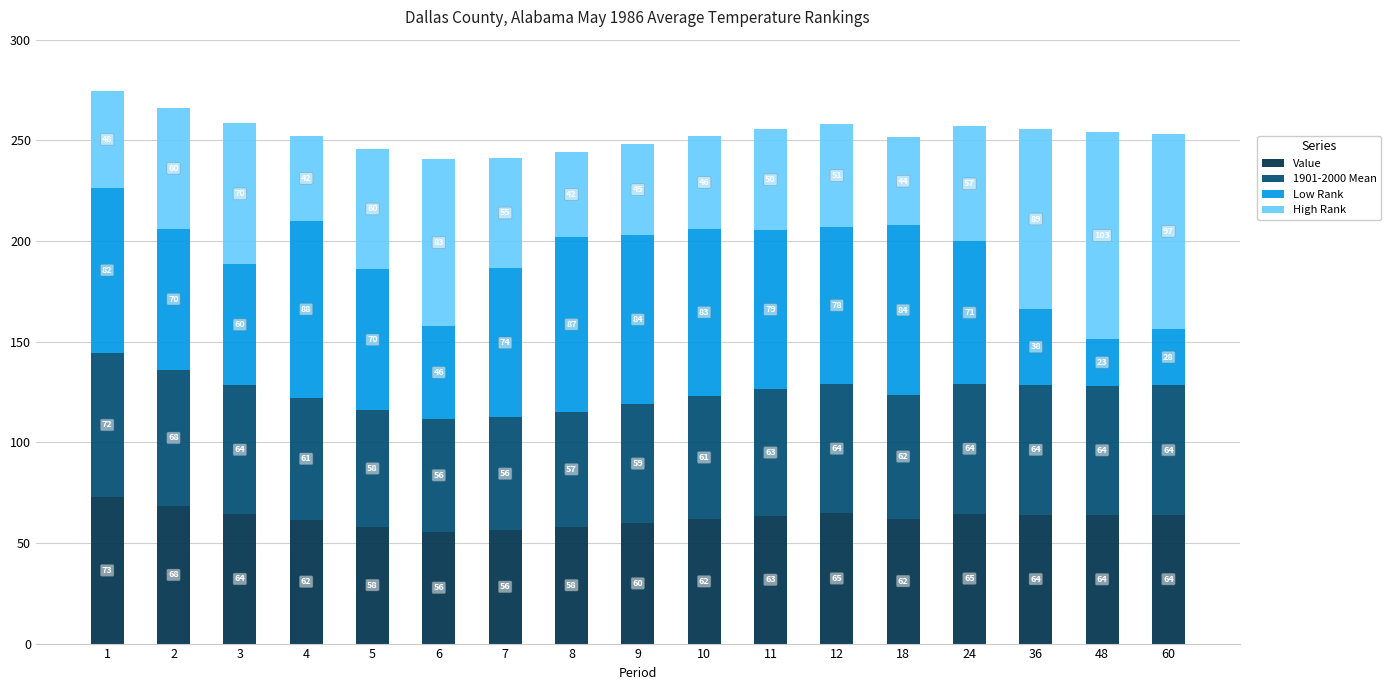

How many categories are shown in the chart?

17